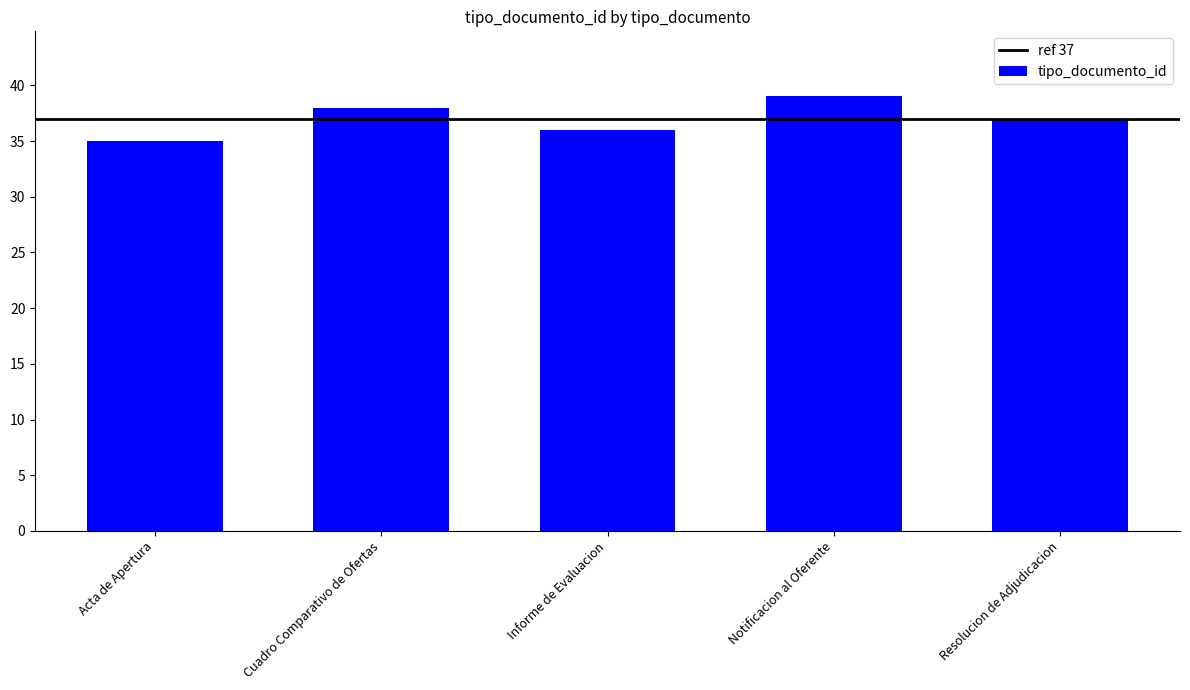

What is the label of the 2nd bar from the right?

Notificacion al Oferente